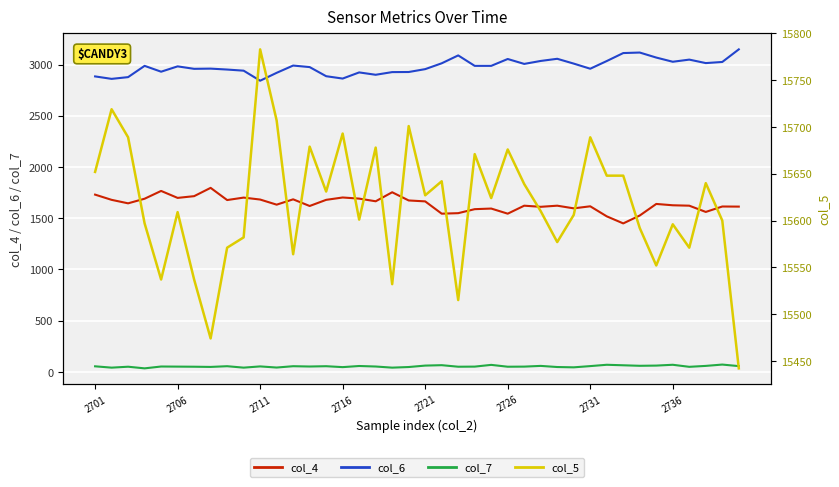

What position from the right is 26?

14